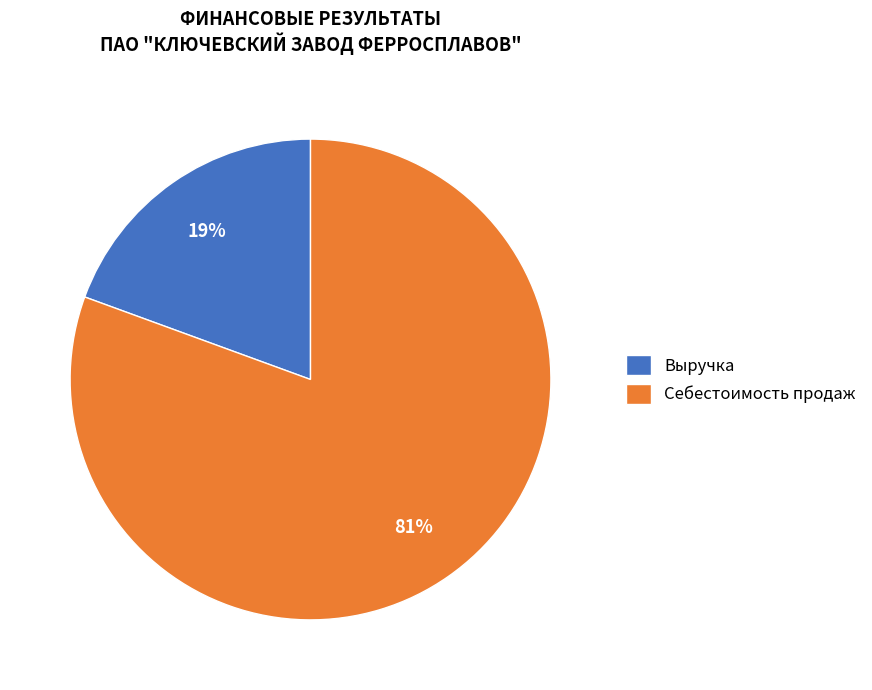

Count the number of slices in the pie.

2